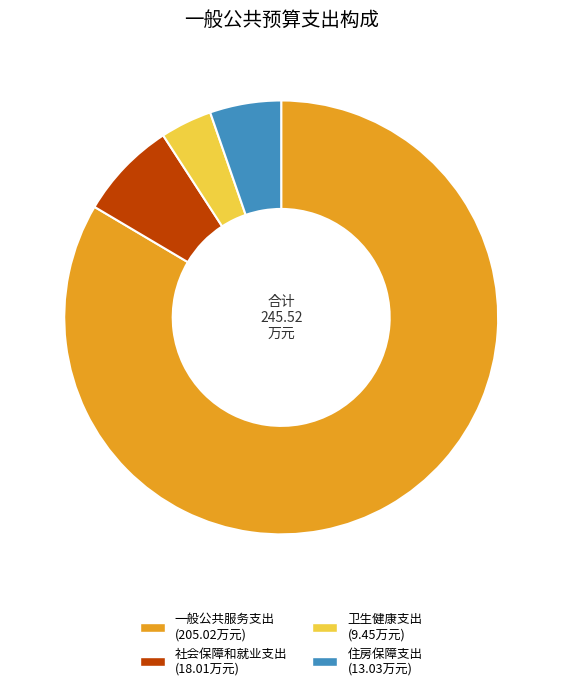

Which slice is the smallest?

卫生健康支出